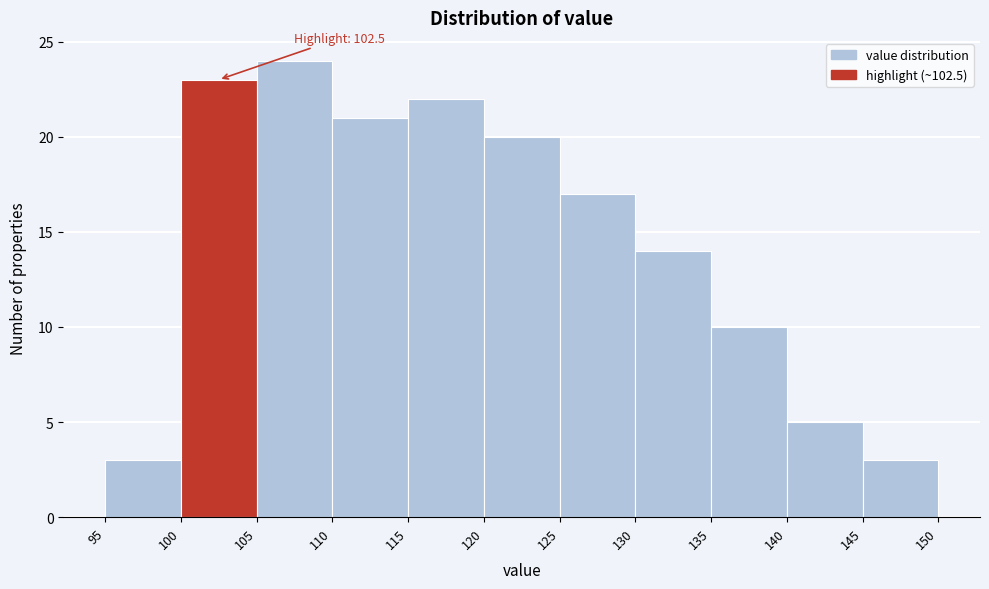

Over which range of the x-axis is the bar tallest?

105 to 110